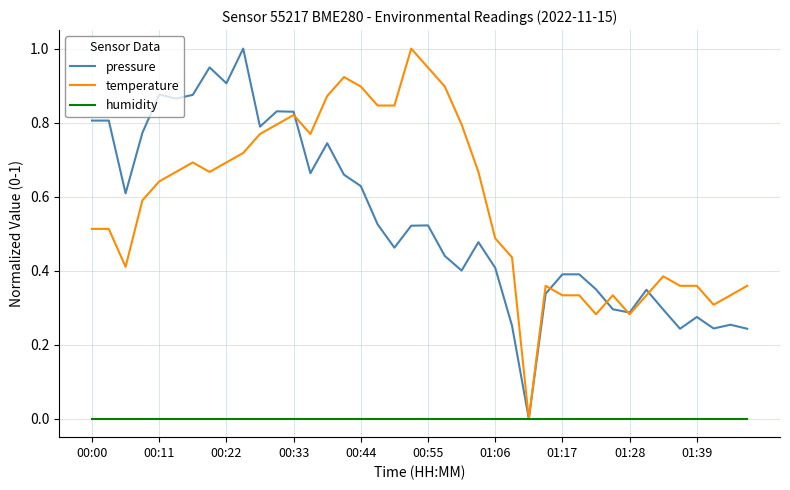

Is this an area chart (filled region under the line)?

No